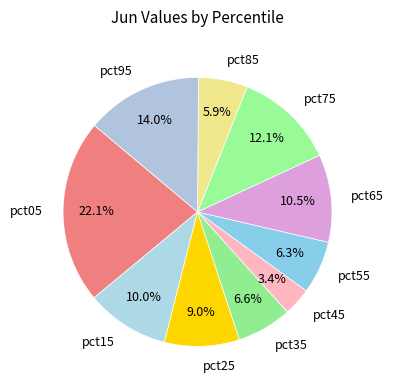

Which category has the smallest portion of the pie?

pct45